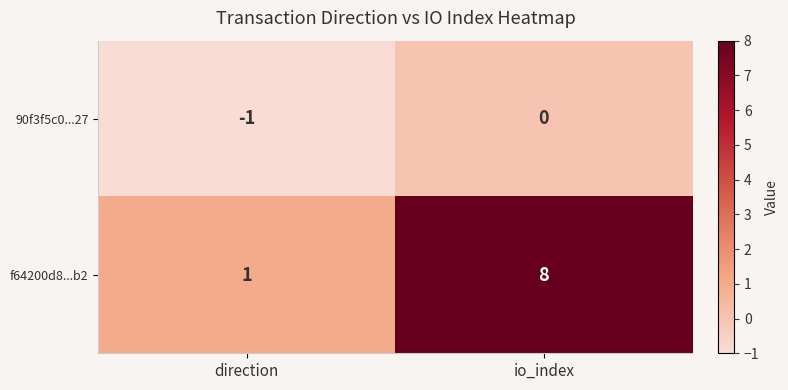

What is the sum of the f64200d8...b2 values at direction and io_index?

9